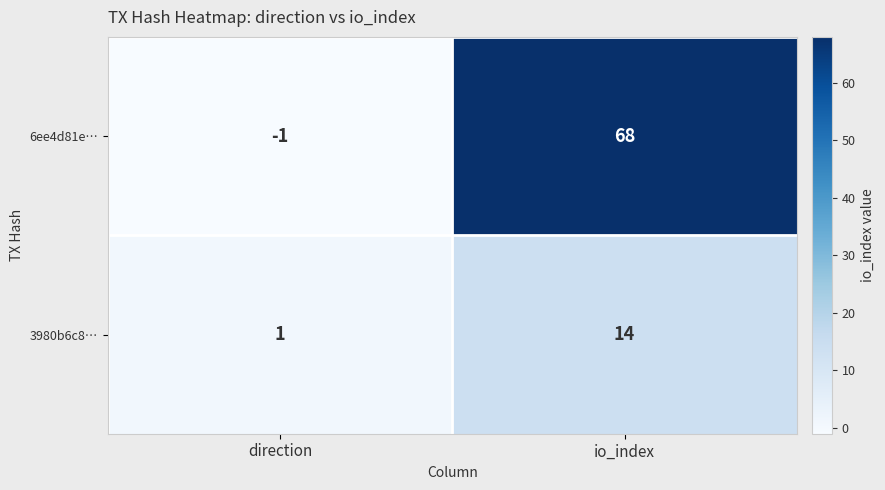

Rank the series by their maximum value, from lowest to highest.

3980b6c8…, 6ee4d81e…